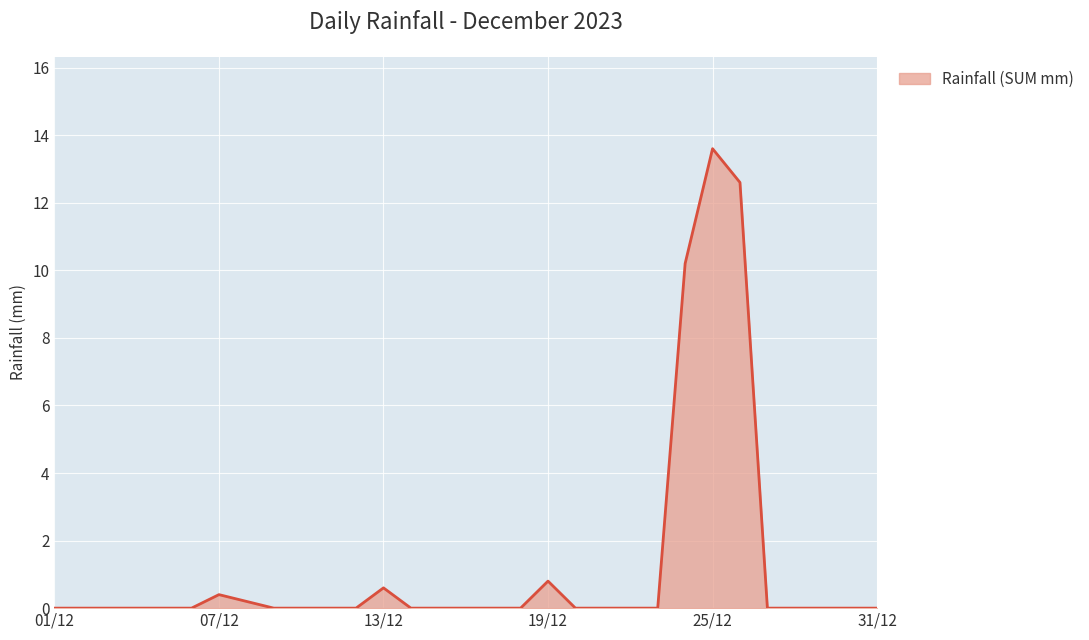

What is the maximum value shown in the chart?

13.6